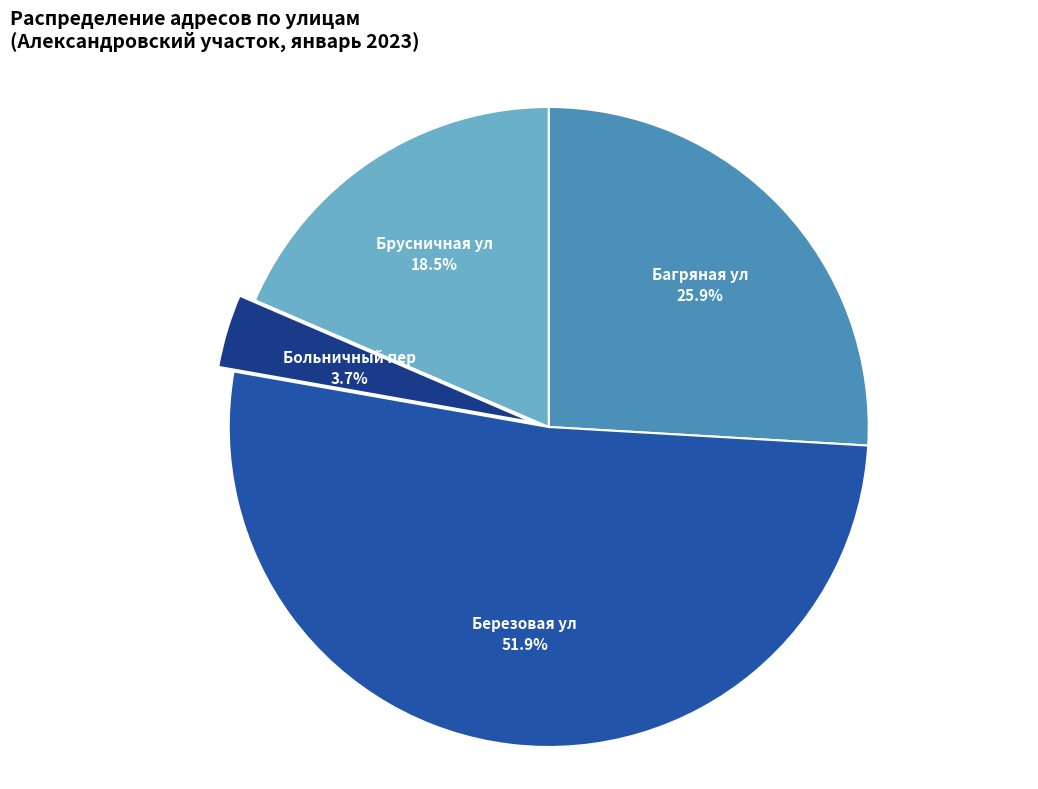

To the nearest percent, what is the difference between the largest and smallest slice percentages?

48%